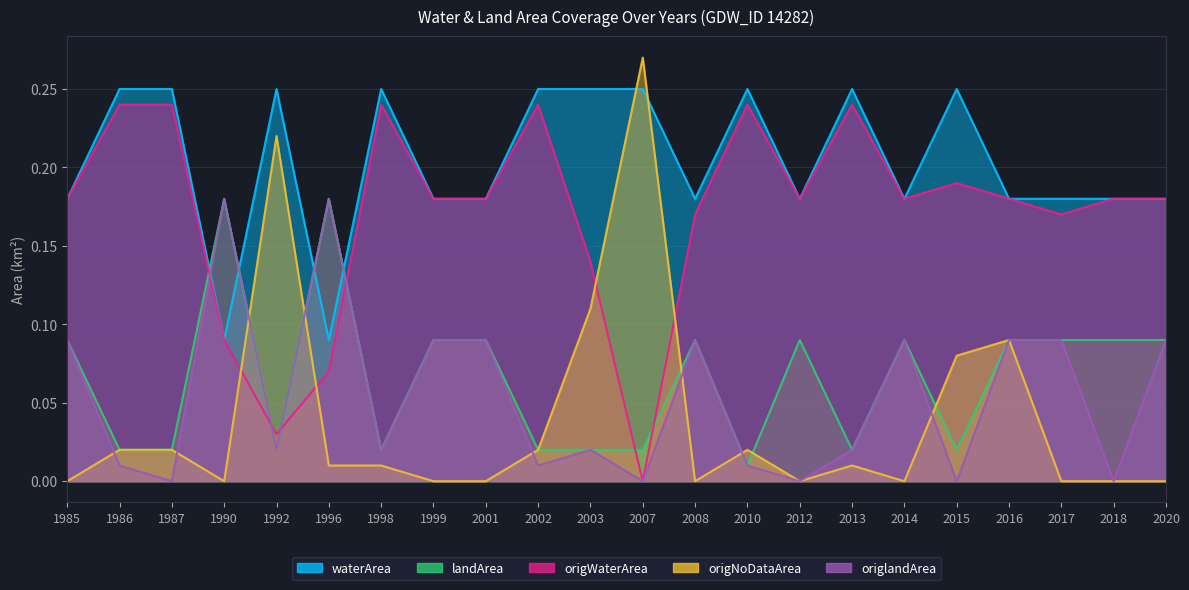

Which category has the highest value in the origWaterArea series?

1986